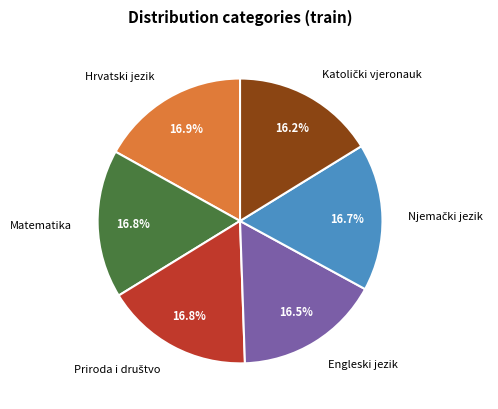

Count the number of slices in the pie.

6